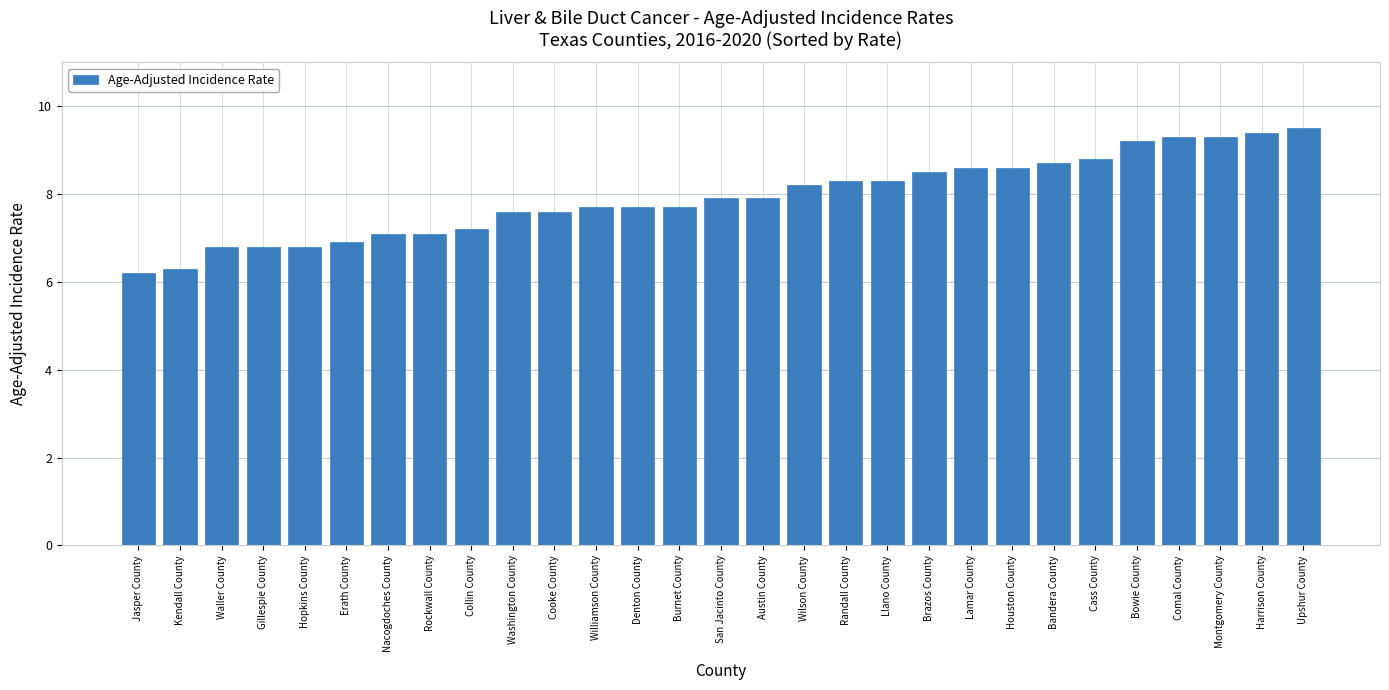

Reading left to right, list all the values displayed in this chart.

Jasper County=6.2	Kendall County=6.3	Waller County=6.8	Gillespie County=6.8	Hopkins County=6.8	Erath County=6.9	Nacogdoches County=7.1	Rockwall County=7.1	Collin County=7.2	Washington County=7.6	Cooke County=7.6	Williamson County=7.7	Denton County=7.7	Burnet County=7.7	San Jacinto County=7.9	Austin County=7.9	Wilson County=8.2	Randall County=8.3	Llano County=8.3	Brazos County=8.5	Lamar County=8.6	Houston County=8.6	Bandera County=8.7	Cass County=8.8	Bowie County=9.2	Comal County=9.3	Montgomery County=9.3	Harrison County=9.4	Upshur County=9.5